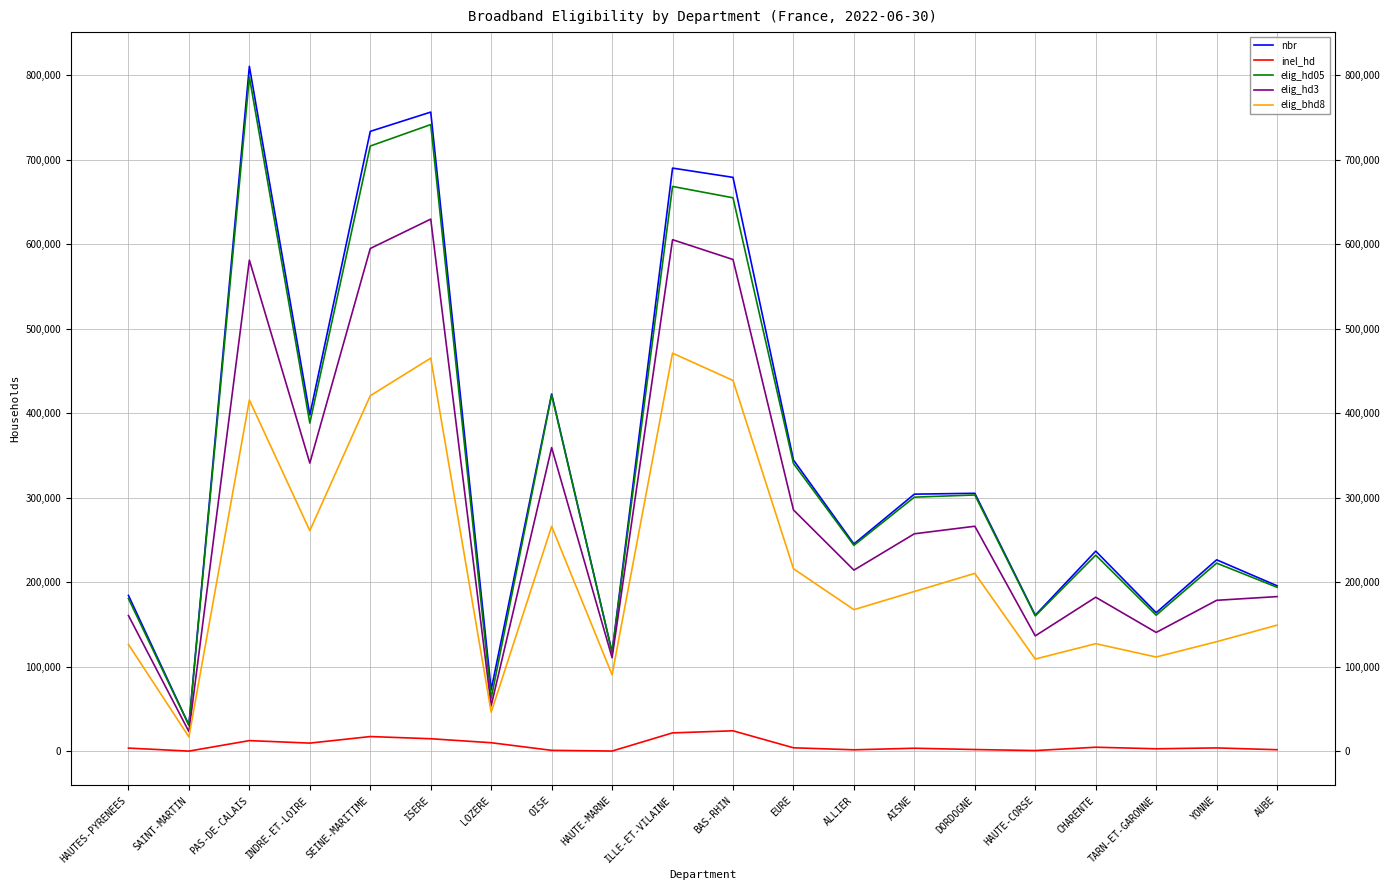

What is the highest value of the elig_hd3 series?

629872